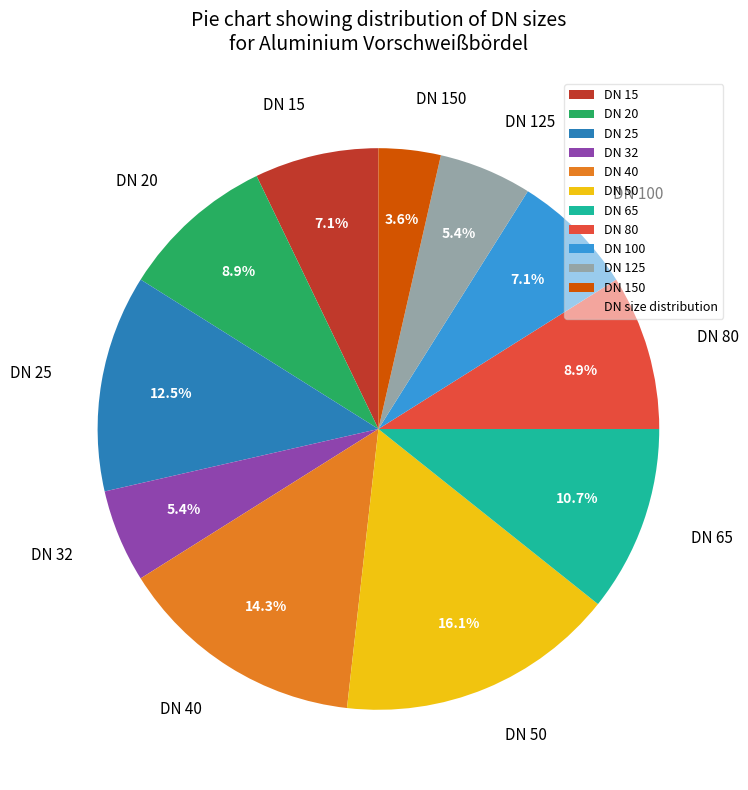

What percentage is the DN 15 slice, to the nearest percent?

7%